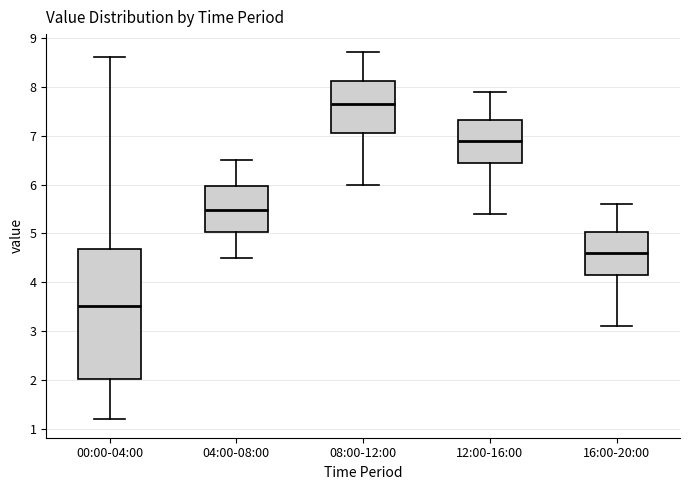

Reading left to right, read every box against the y-axis: the position of its median line, the range the box covers, and the ends of its whiskers. The values are not printed on the chart, so give them approximately, as read against the axis.

00:00-04:00: median 3.5, box 2.0 to 4.7, whiskers 1.2 to 8.6
04:00-08:00: median 5.5, box 5.0 to 6.0, whiskers 4.5 to 6.5
08:00-12:00: median 7.7, box 7.1 to 8.1, whiskers 6.0 to 8.7
12:00-16:00: median 6.9, box 6.5 to 7.3, whiskers 5.4 to 7.9
16:00-20:00: median 4.6, box 4.2 to 5.0, whiskers 3.1 to 5.6